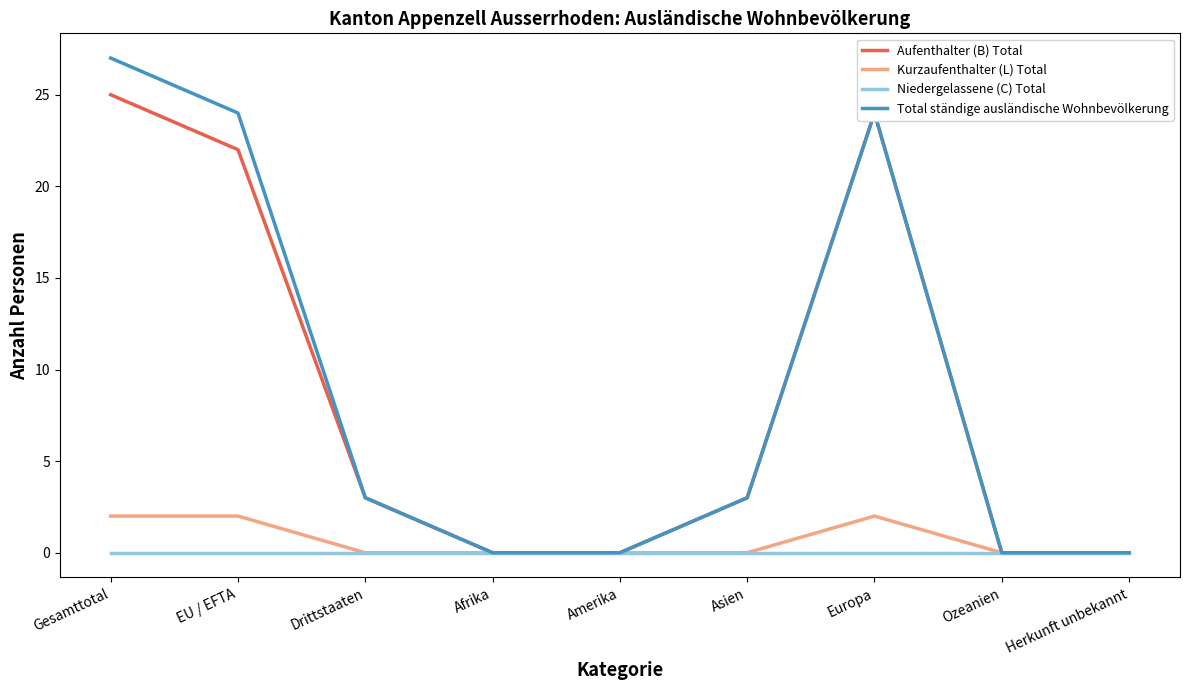

Is it true that Aufenthalter (B) Total equals 0 at Afrika?

True